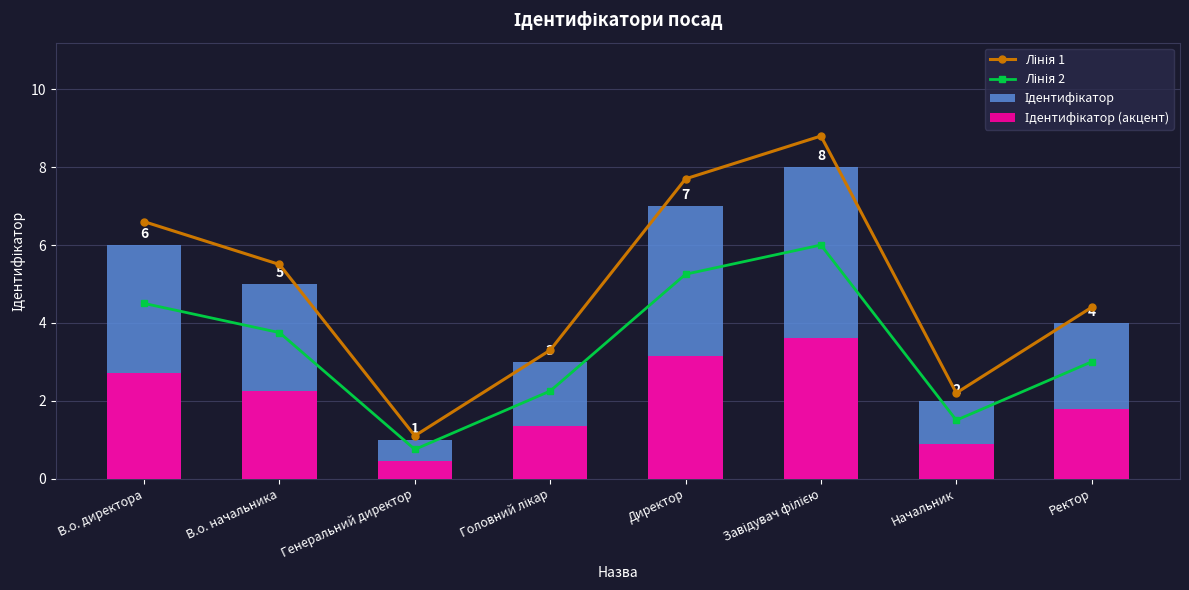

What is the difference between the maximum and minimum values in the Ідентифікатор (акцент) series?

3.1